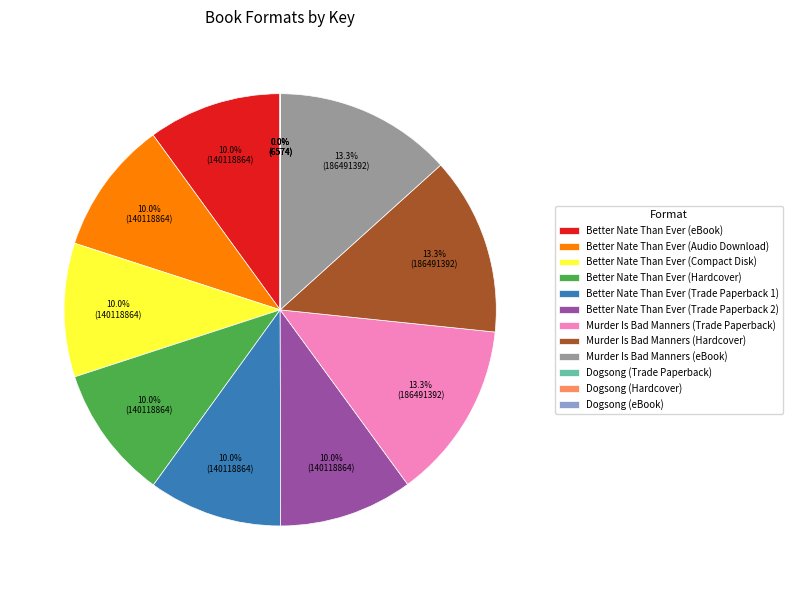

Does any single category account for the majority?

No